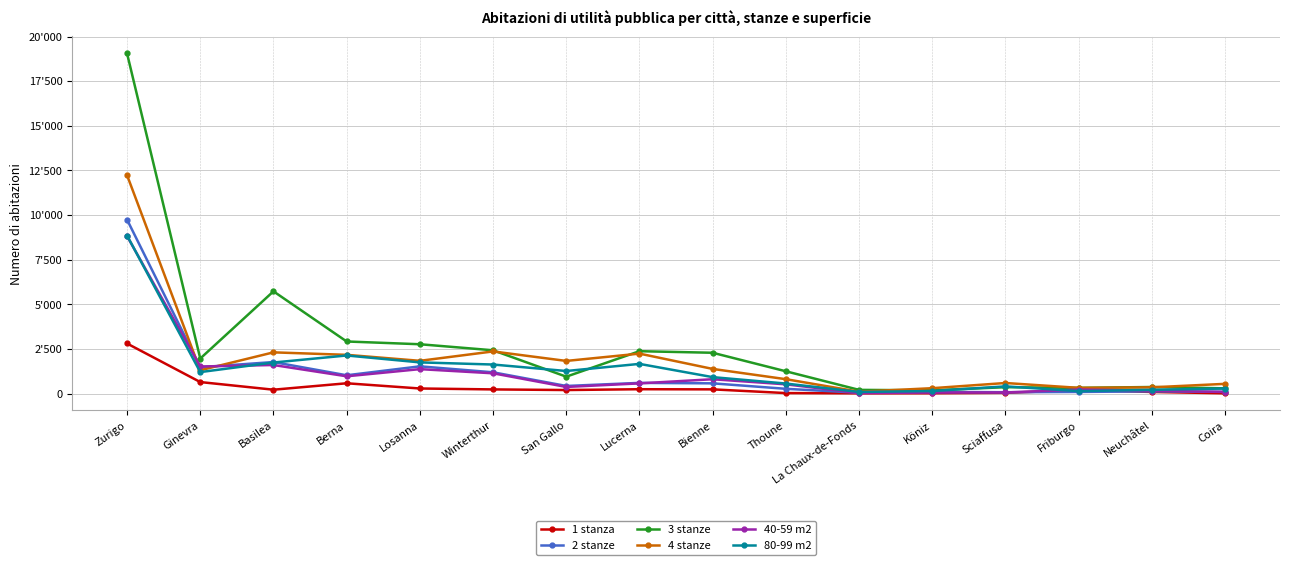

Where does the 1 stanza series first go above 216?

Zurigo